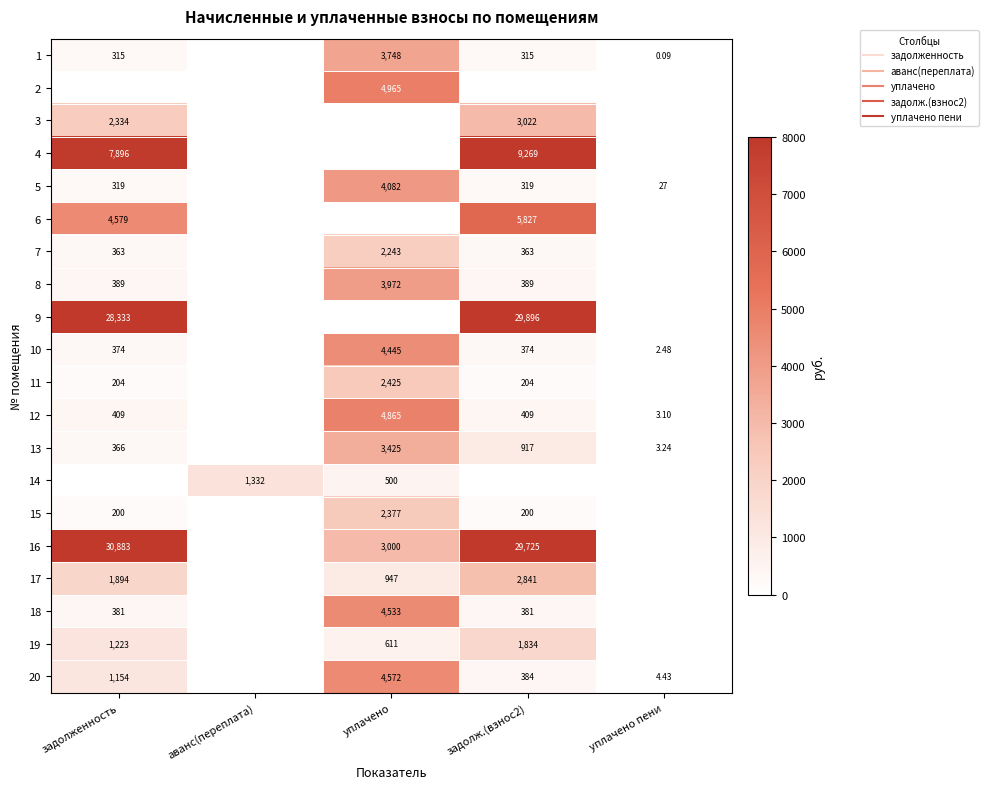

At уплачено пени, list the series in order from largest to smallest.

5, 20, 13, 12, 10, 1, 2, 3, 4, 6, 7, 8, 9, 11, 14, 15, 16, 17, 18, 19